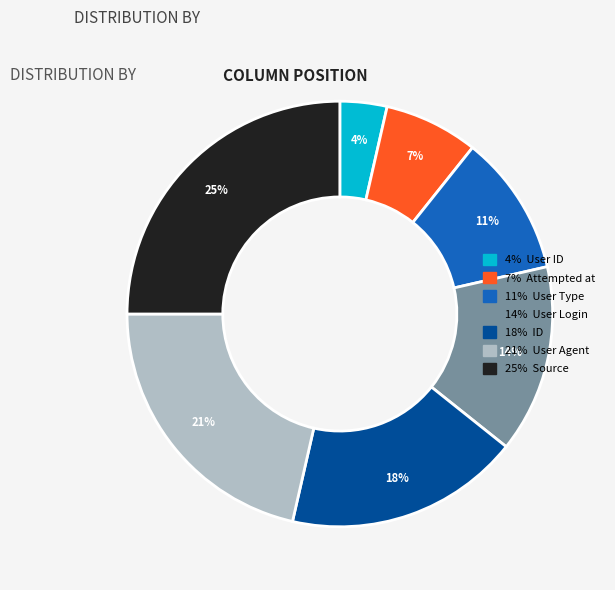

To the nearest percent, what is the difference between the largest and smallest slice percentages?

21%